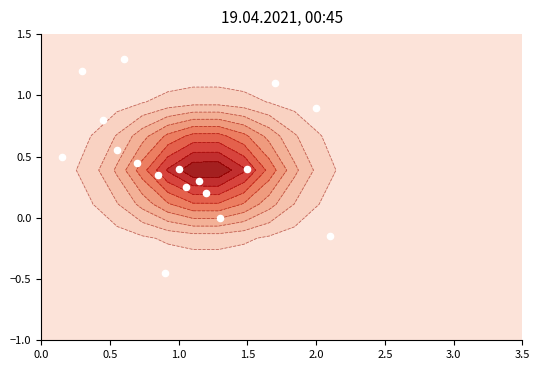

How many values are below 0?

2